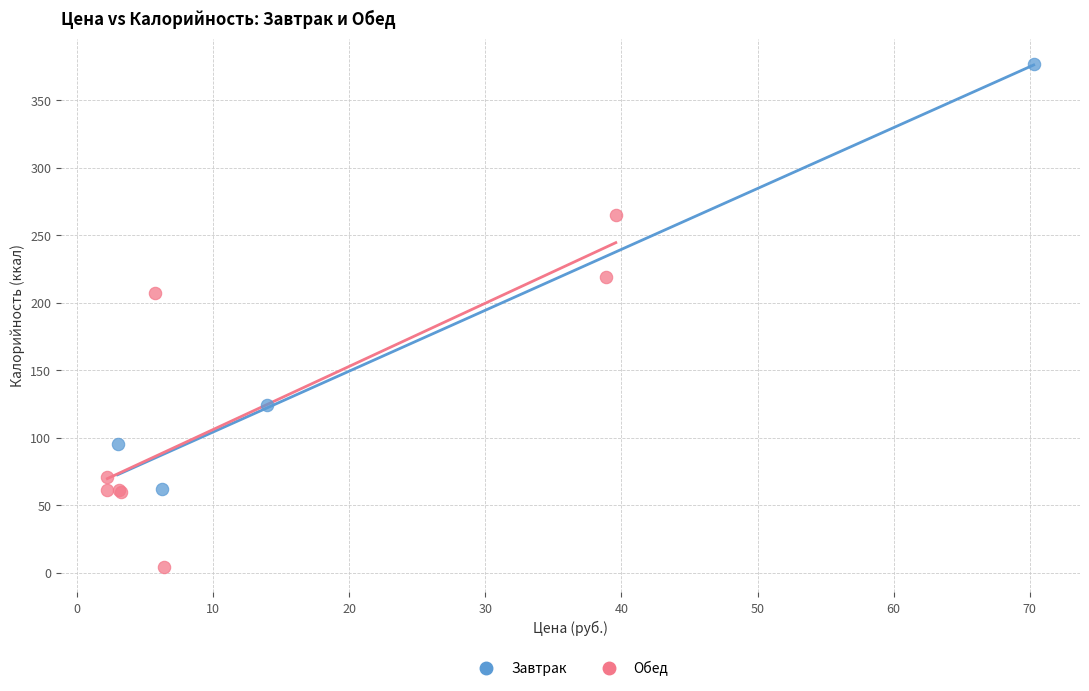

Which series has the widest spread of Y values?

Завтрак